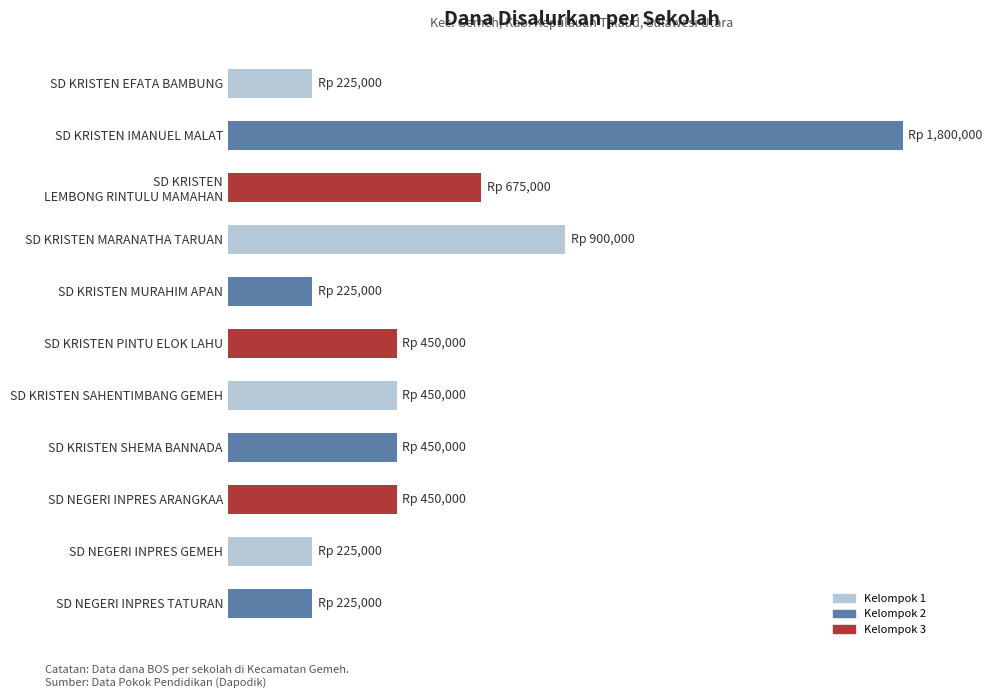

Does the chart contain any negative values?

No